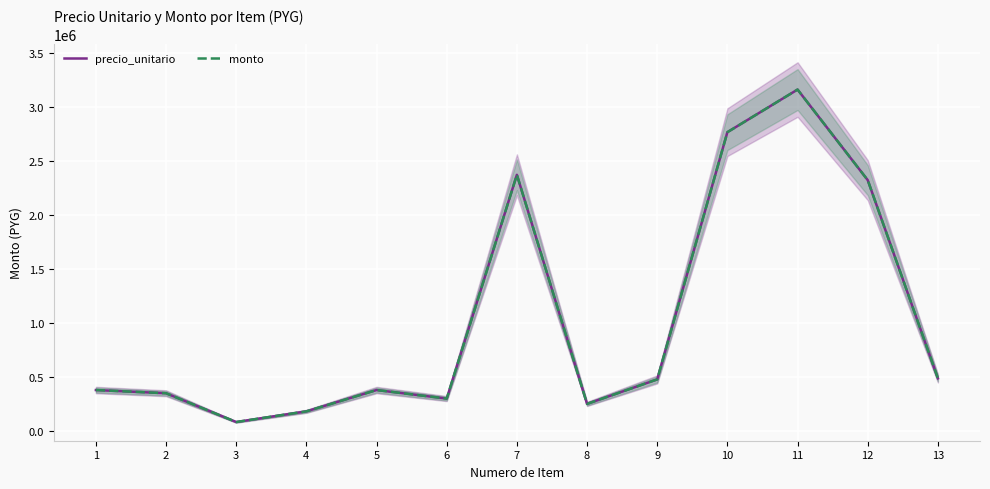

True or false: precio_unitario and monto intersect in this chart.

False